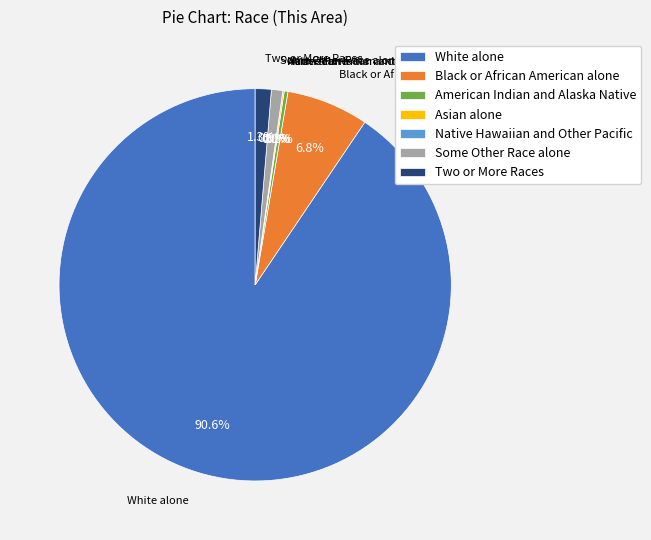

To the nearest percent, what is the average slice percentage?

14%